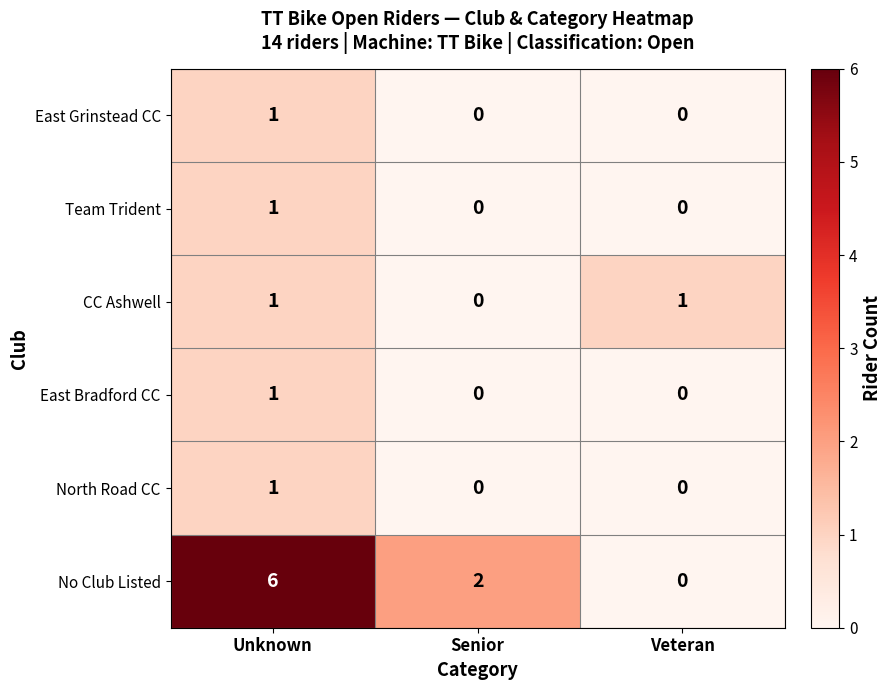

At which category is the sum across all series the highest?

Unknown